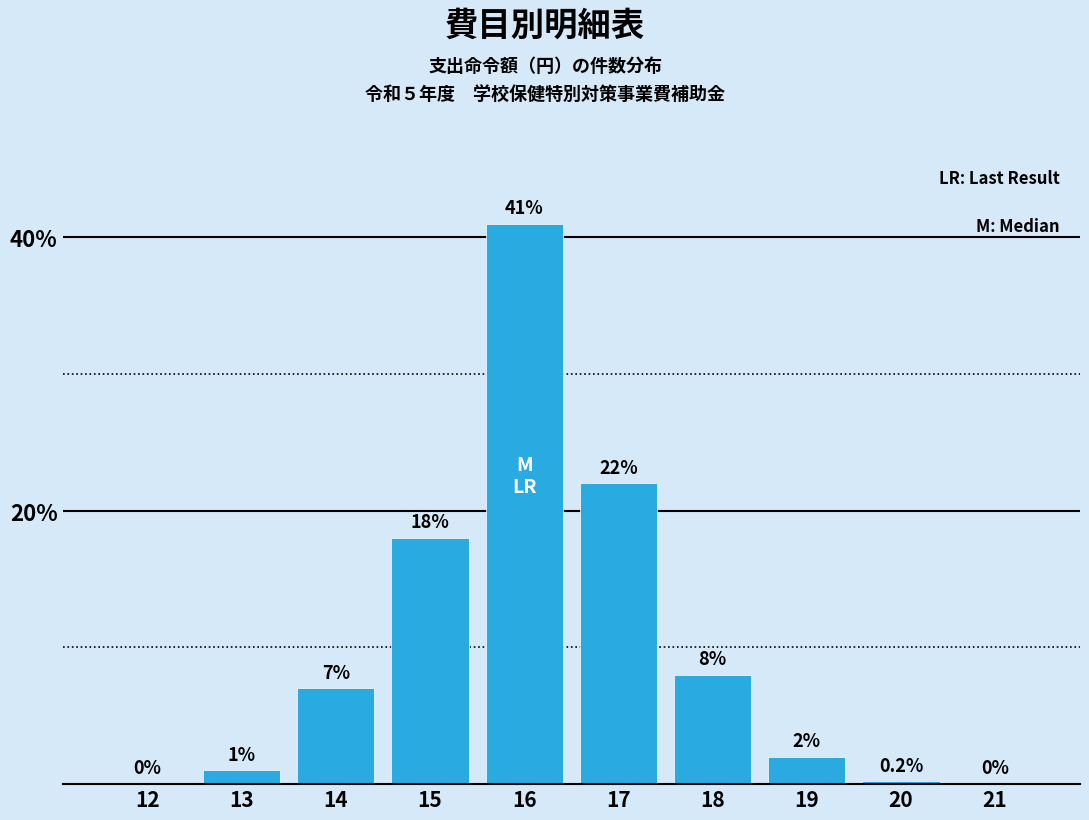

Reading right to left, transcribe all the data shown in this chart.

21=0.0	20=0.2	19=2.0	18=8.0	17=22.0	16=41.0	15=18.0	14=7.0	13=1.0	12=0.0